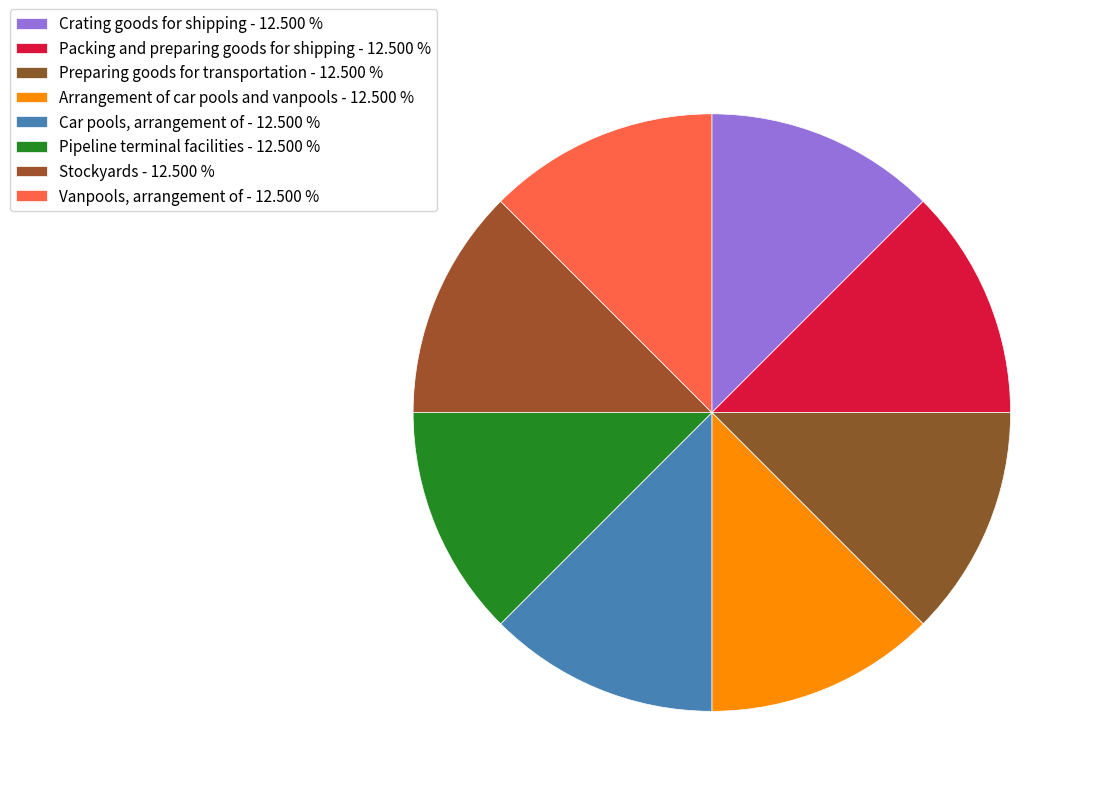

What percentage is NOT represented by Stockyards?

87.5%